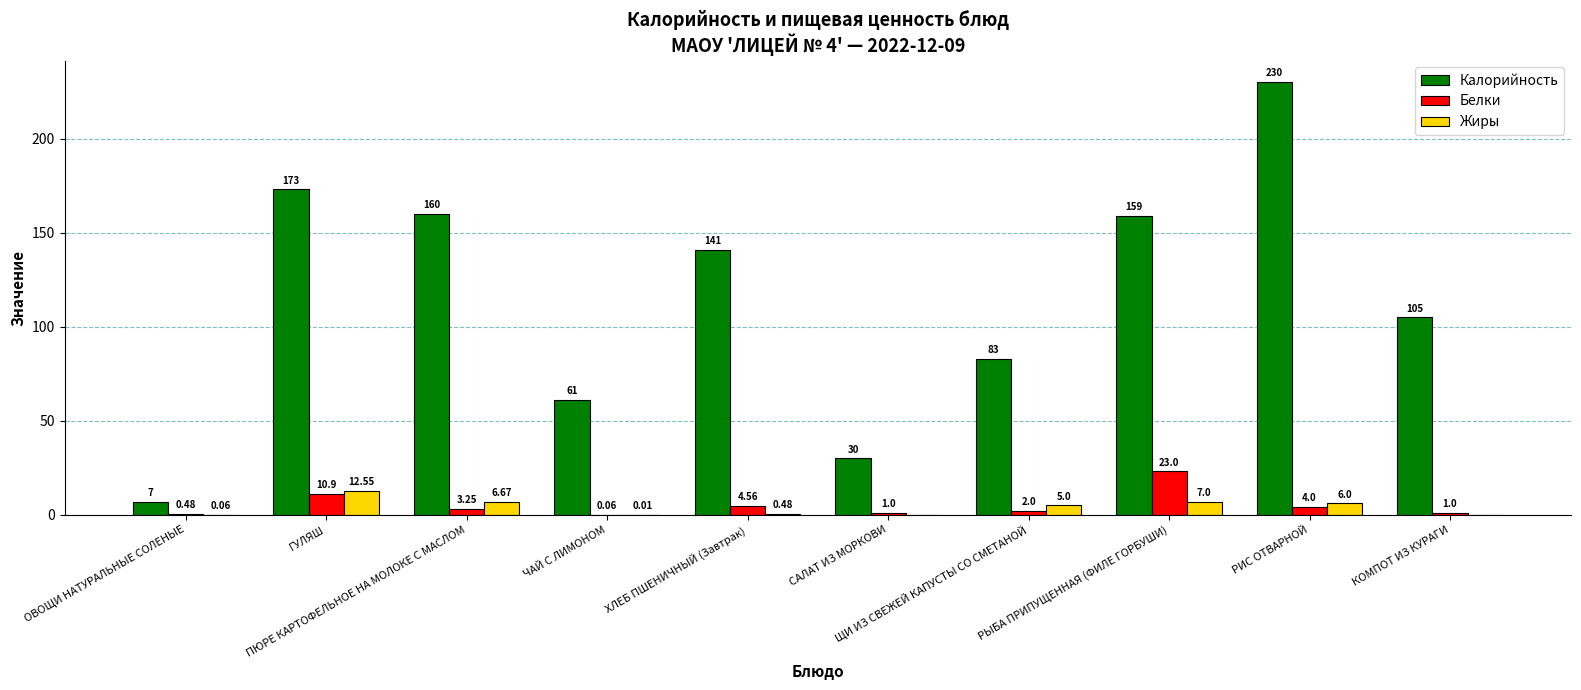

What is the sum of all Калорийность values?

1149.0